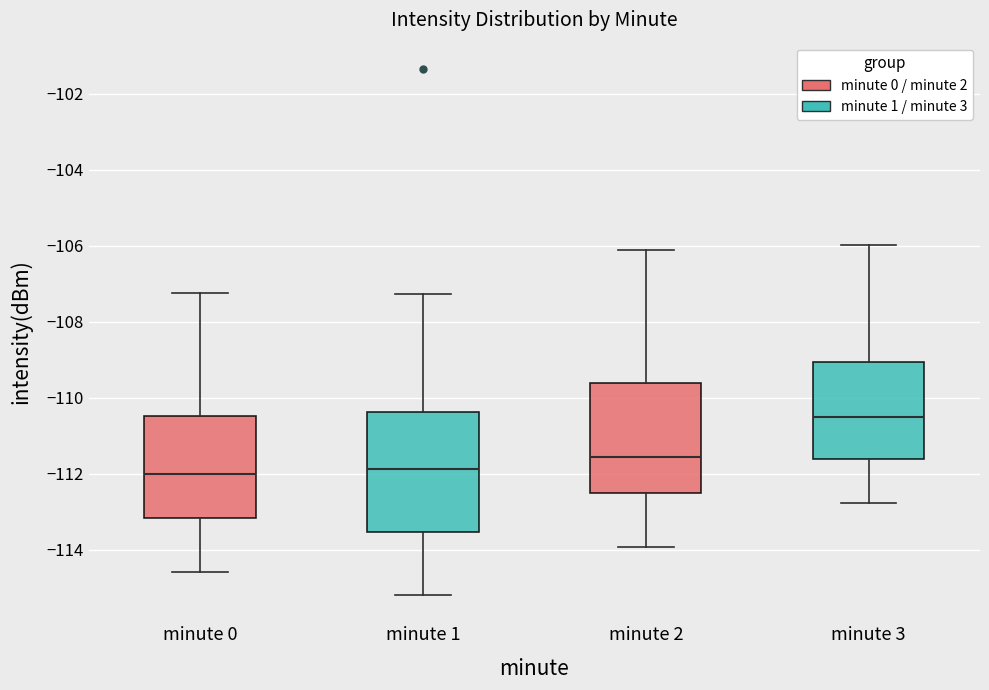

Which box is the tallest, from its lower edge to its upper edge?

minute 1